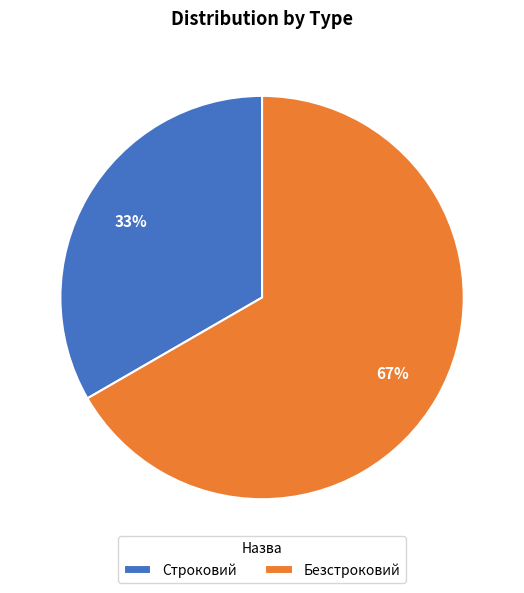

The Безстроковий slice represents 67% of the pie. True or false?

True